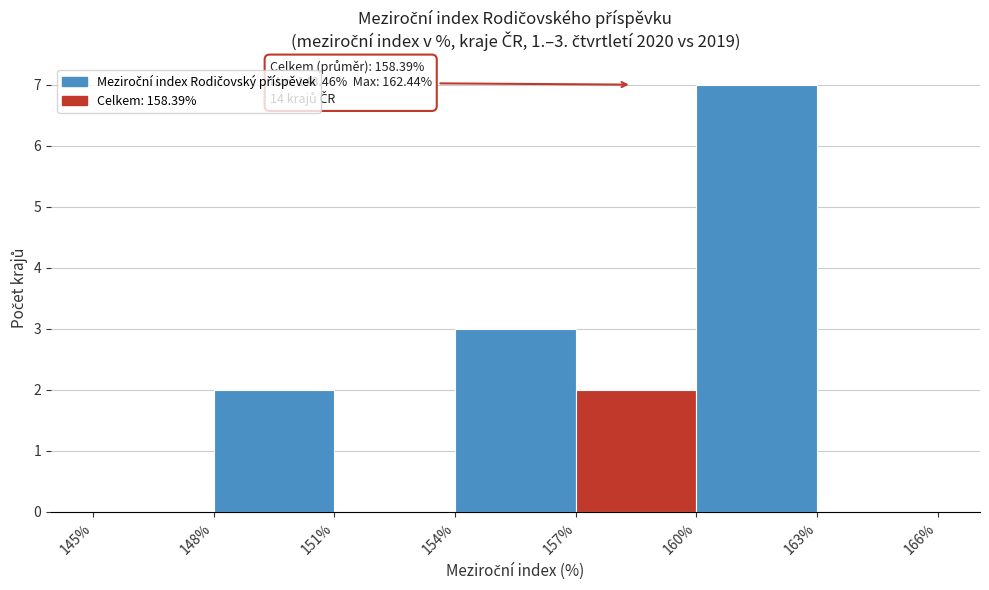

Over which range of the x-axis is the bar tallest?

160% to 163%